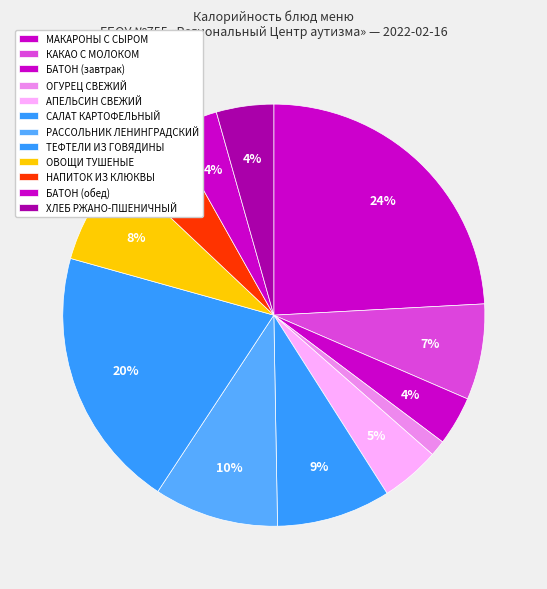

Rank the categories by value from lowest to highest.

ОГУРЕЦ СВЕЖИЙ, БАТОН (завтрак), БАТОН (обед), ХЛЕБ РЖАНО-ПШЕНИЧНЫЙ, АПЕЛЬСИН СВЕЖИЙ, НАПИТОК ИЗ КЛЮКВЫ, КАКАО С МОЛОКОМ, ОВОЩИ ТУШЕНЫЕ, САЛАТ КАРТОФЕЛЬНЫЙ, РАССОЛЬНИК ЛЕНИНГРАДСКИЙ, ТЕФТЕЛИ ИЗ ГОВЯДИНЫ, МАКАРОНЫ С СЫРОМ